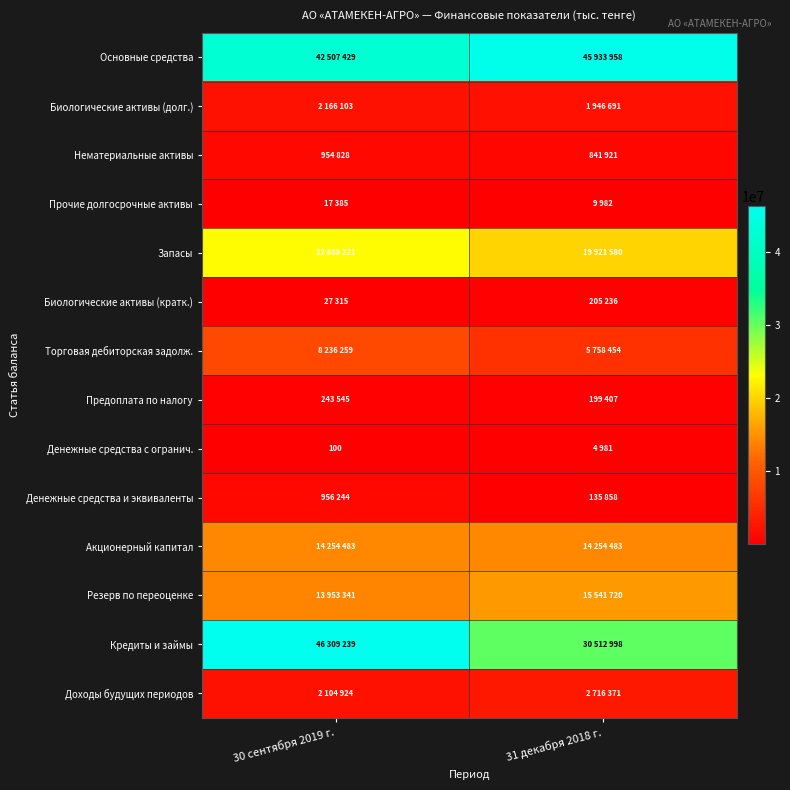

What is the total value across all series at 31 декабря 2018 г.?

137983640